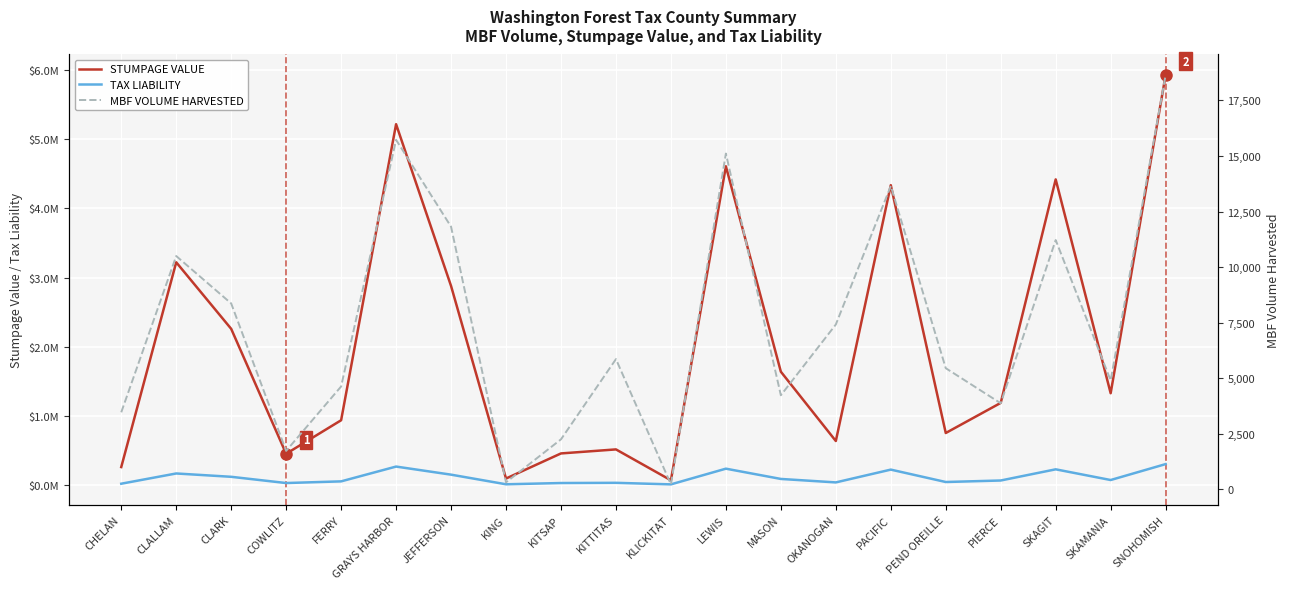

Count the number of data series in this chart.

3